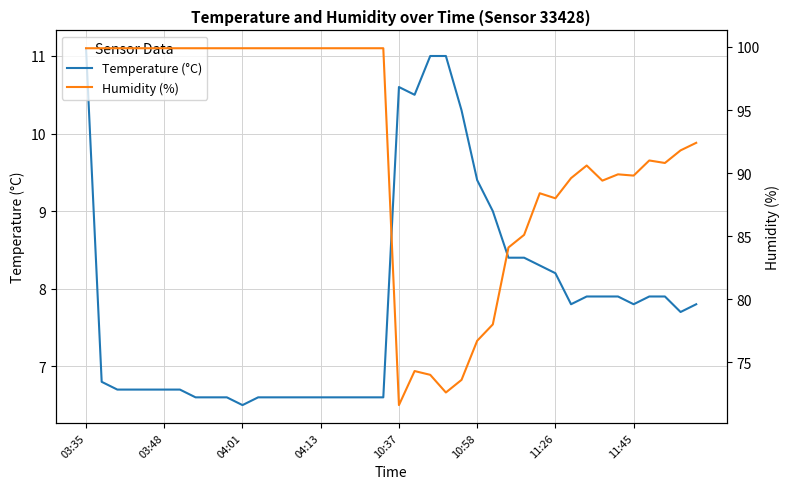

The Humidity (%) series shows 26.5 at 34. True or false?

False